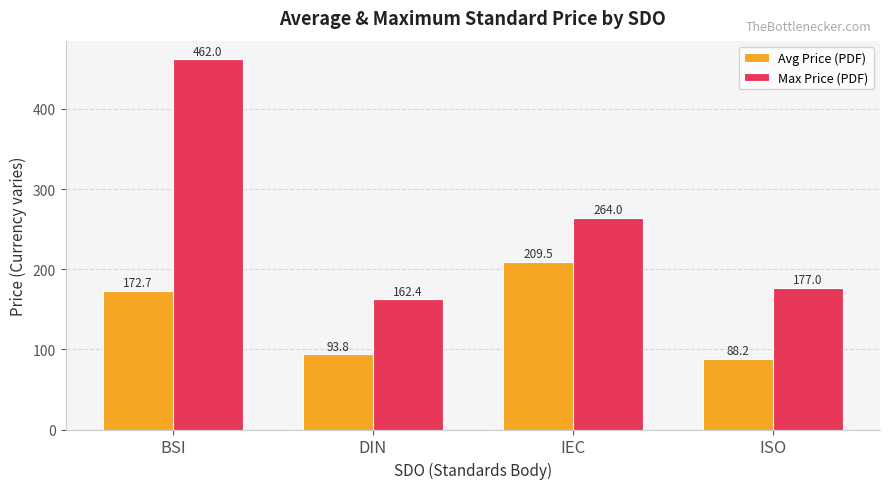

Rank the series by their average value, from highest to lowest.

Max Price (PDF), Avg Price (PDF)